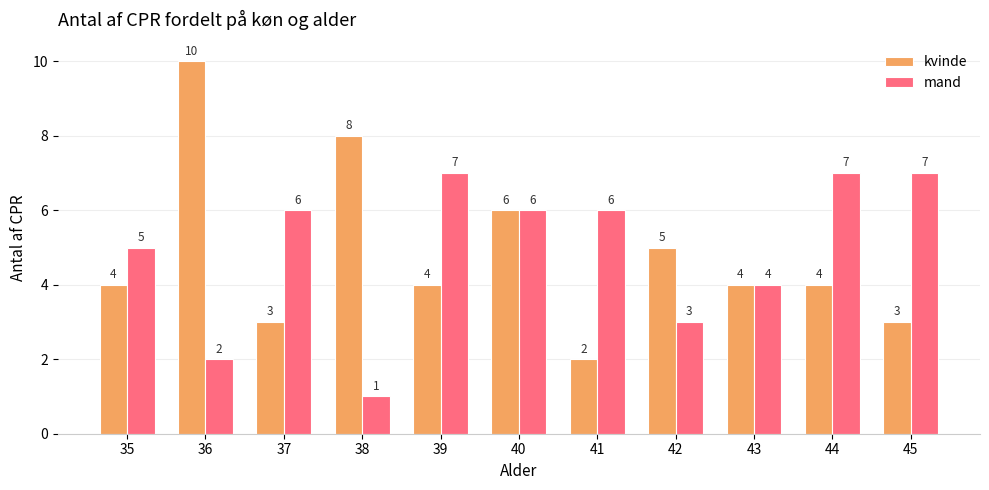

What is the value of the kvinde bar at the 8th from the left?

5